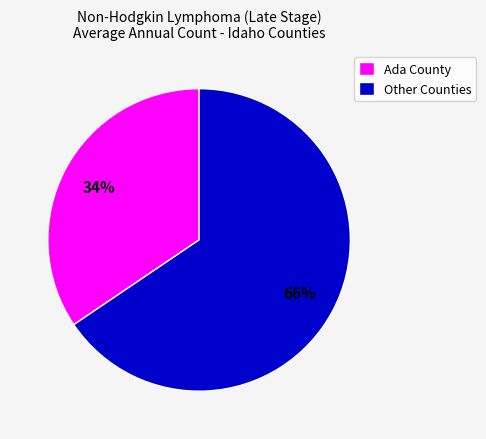

Rank the categories by value from highest to lowest.

Other Counties, Ada County